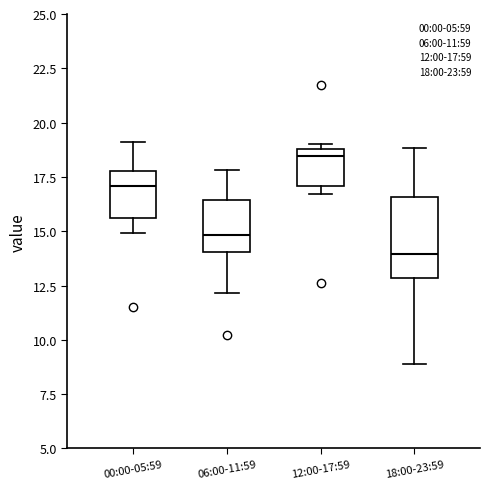

Which box's median line is the highest?

12:00-17:59